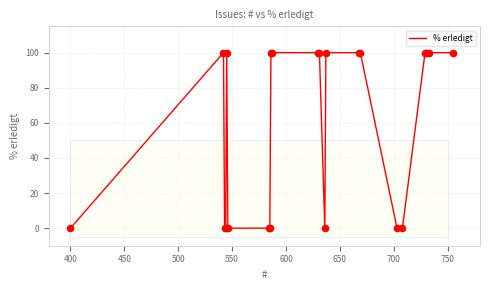

What is the greatest value displayed?

100